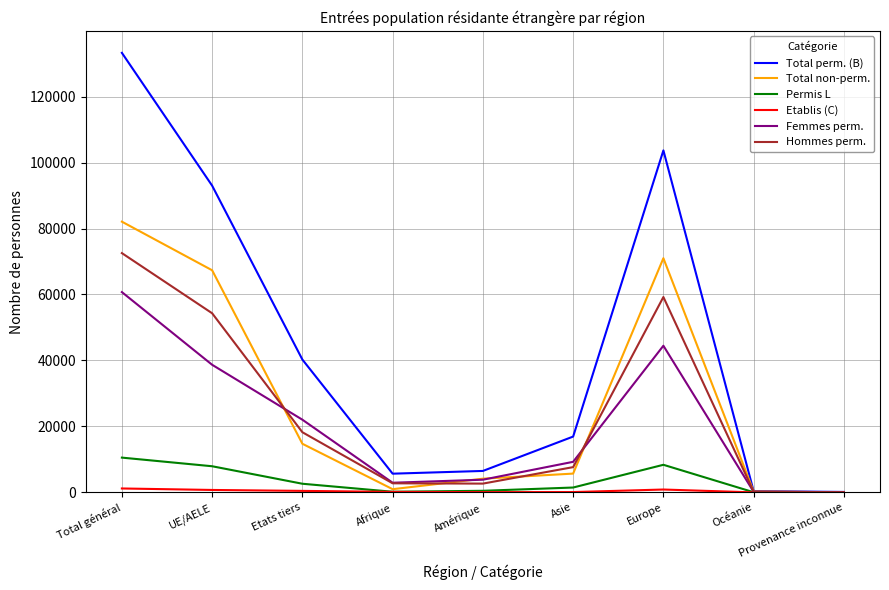

What is the difference between the highest and lowest values at Etats tiers?

39819